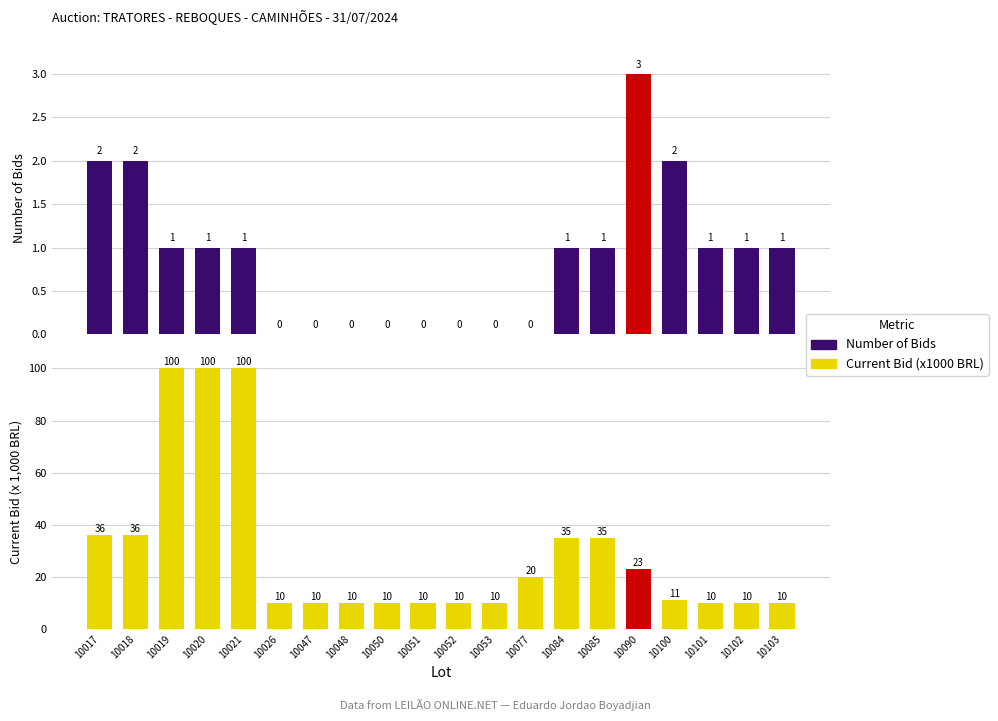

Reading right to left, transcribe all the data shown in this chart.

Number of Bids: 10103=1	10102=1	10101=1	10100=2	10090=3	10085=1	10084=1	10077=0	10053=0	10052=0	10051=0	10050=0	10048=0	10047=0	10026=0	10021=1	10020=1	10019=1	10018=2	10017=2
Current Bid (x1000 BRL): 10103=10	10102=10	10101=10	10100=11	10090=23	10085=35	10084=35	10077=20	10053=10	10052=10	10051=10	10050=10	10048=10	10047=10	10026=10	10021=100	10020=100	10019=100	10018=36	10017=36